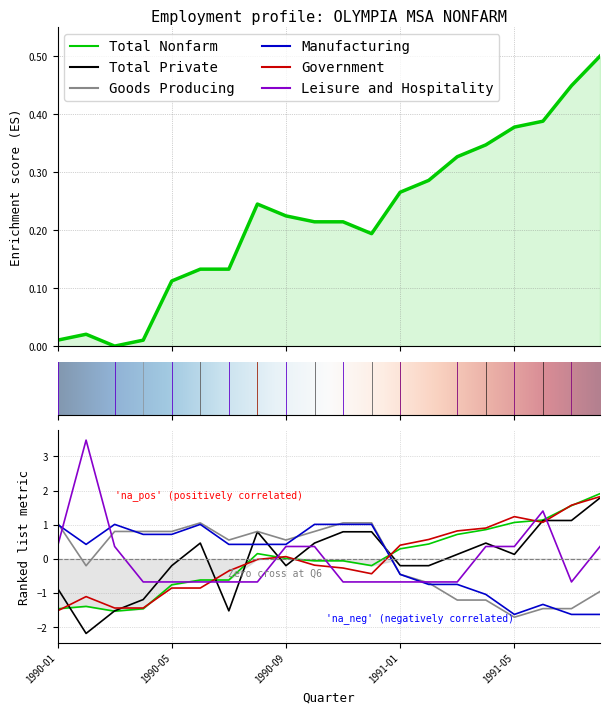

Which category has the lowest value across all series?

1990-02